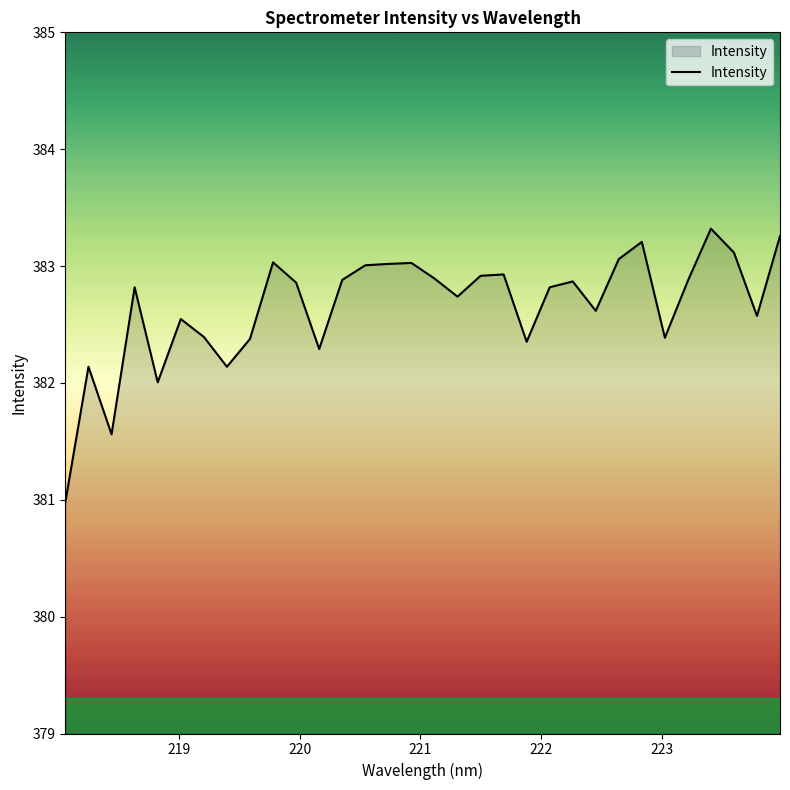

What is the average value?

382.7